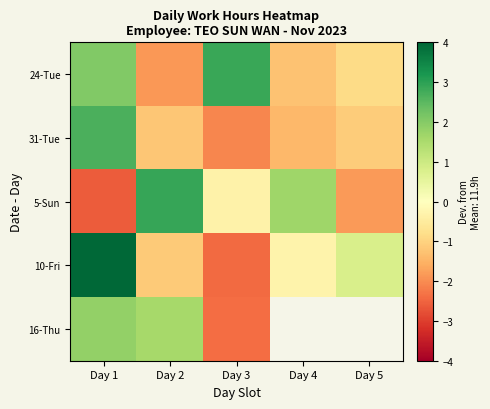

List the labels in order of 10-Fri value, smallest first.

Day 3, Day 2, Day 4, Day 5, Day 1